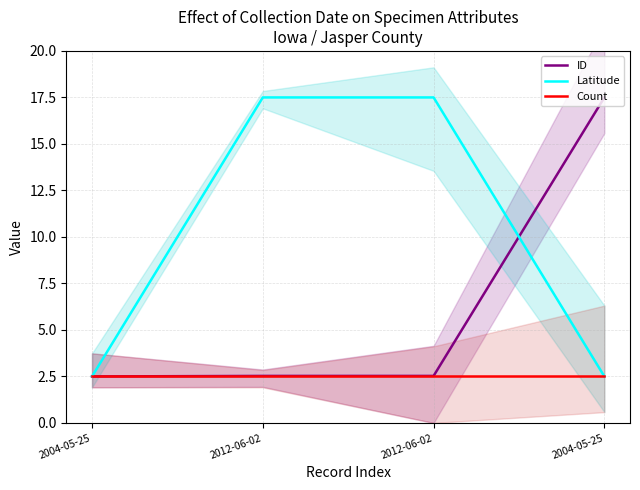

Which series ends up on top after the final intersection of ID and Latitude?

ID